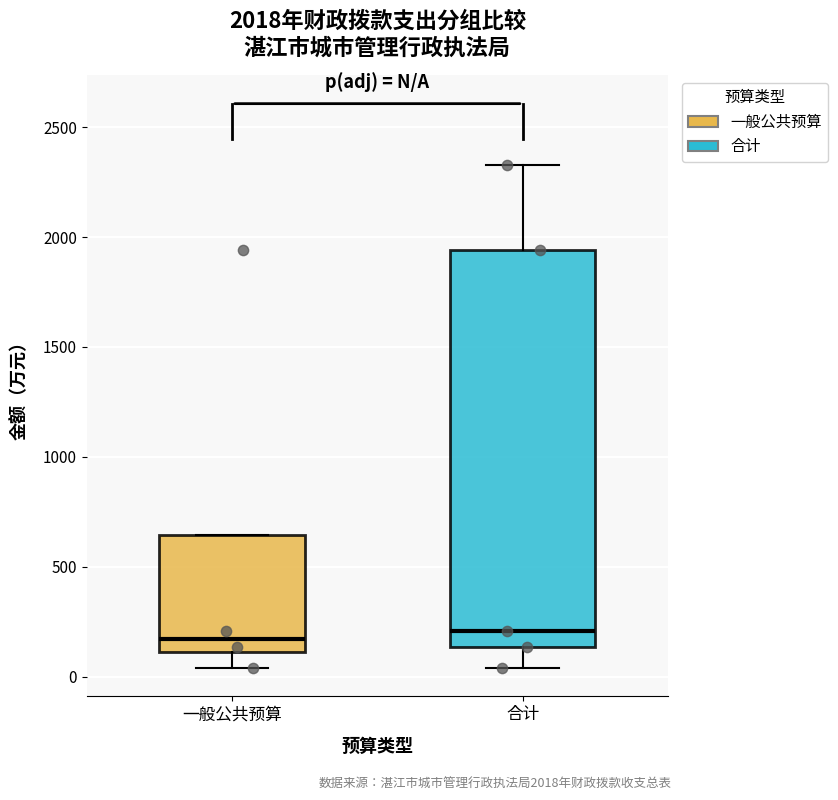

Which box is the tallest, from its lower edge to its upper edge?

合计